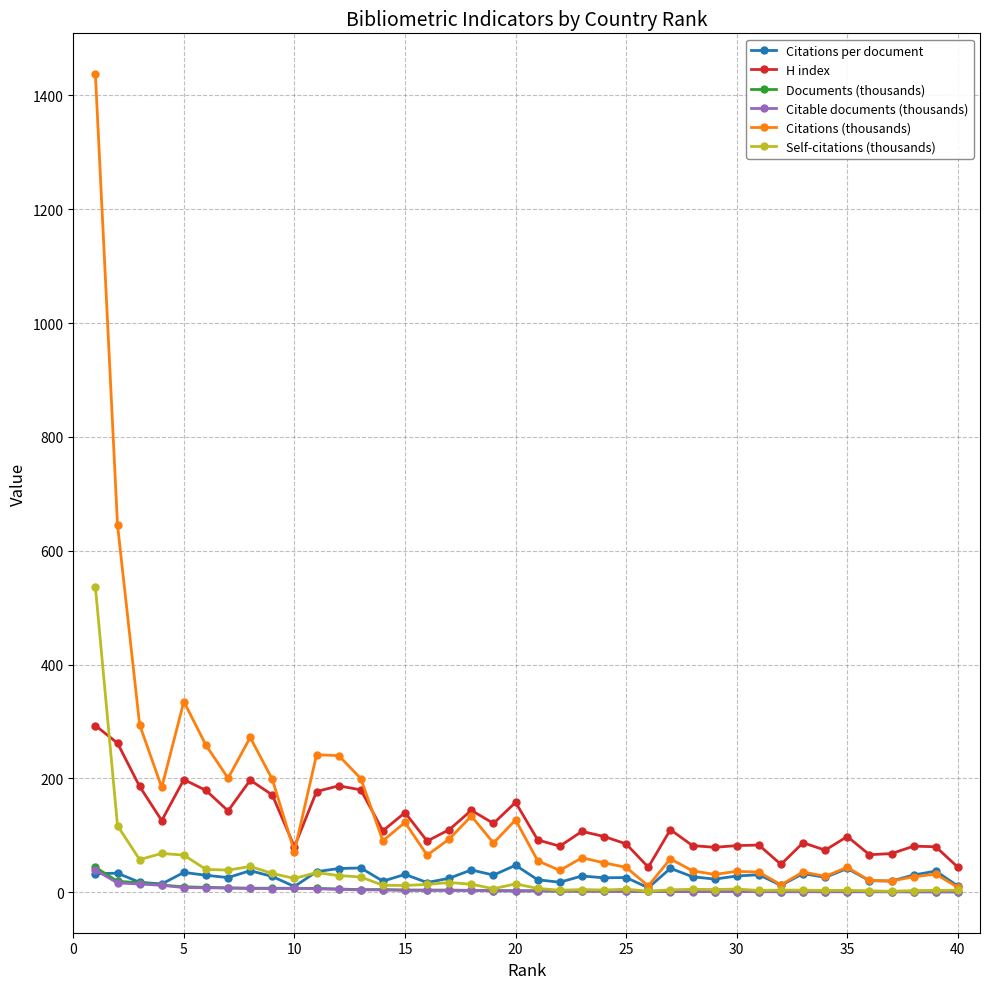

How many values in the Citable documents (thousands) series exceed 2?

21